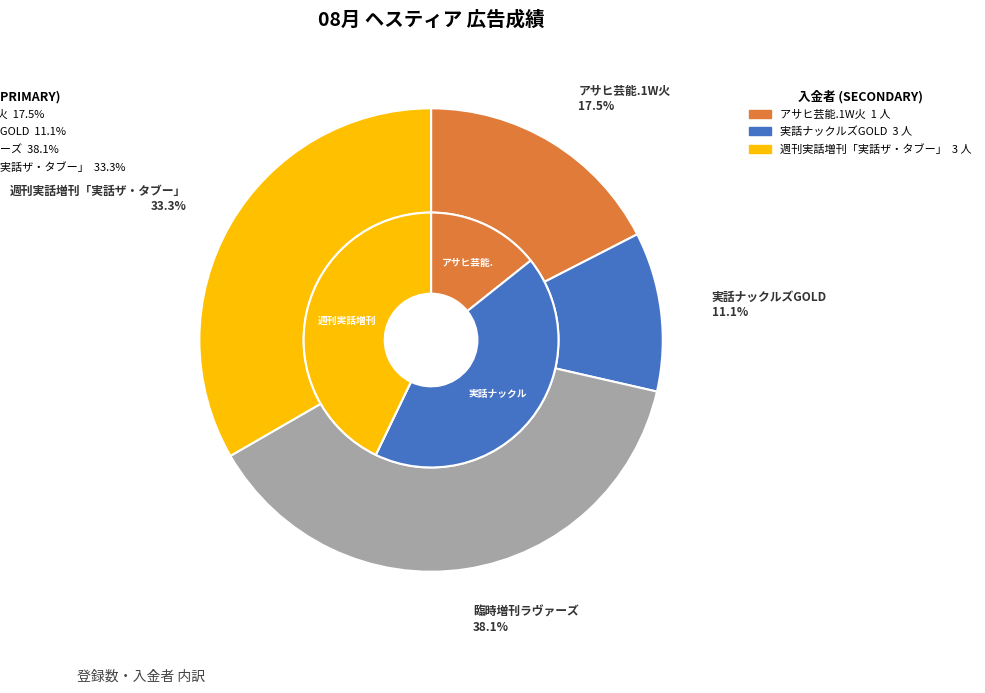

Does アサヒ芸能.1W火 account for over 50% of the chart?

No